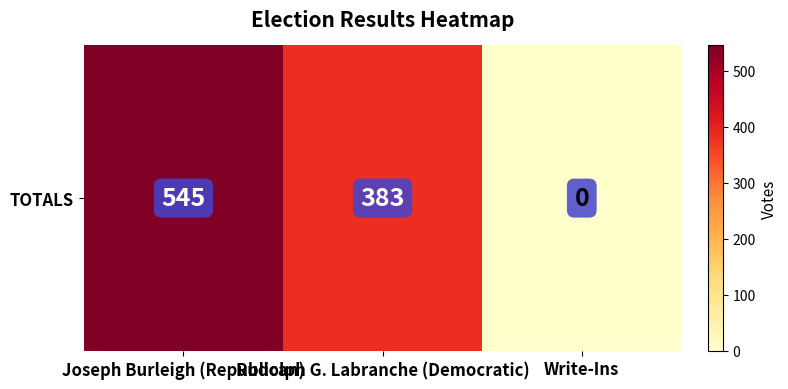

List the labels in order of value, largest first.

Joseph Burleigh (Republican), Rudolph G. Labranche (Democratic), Write-Ins